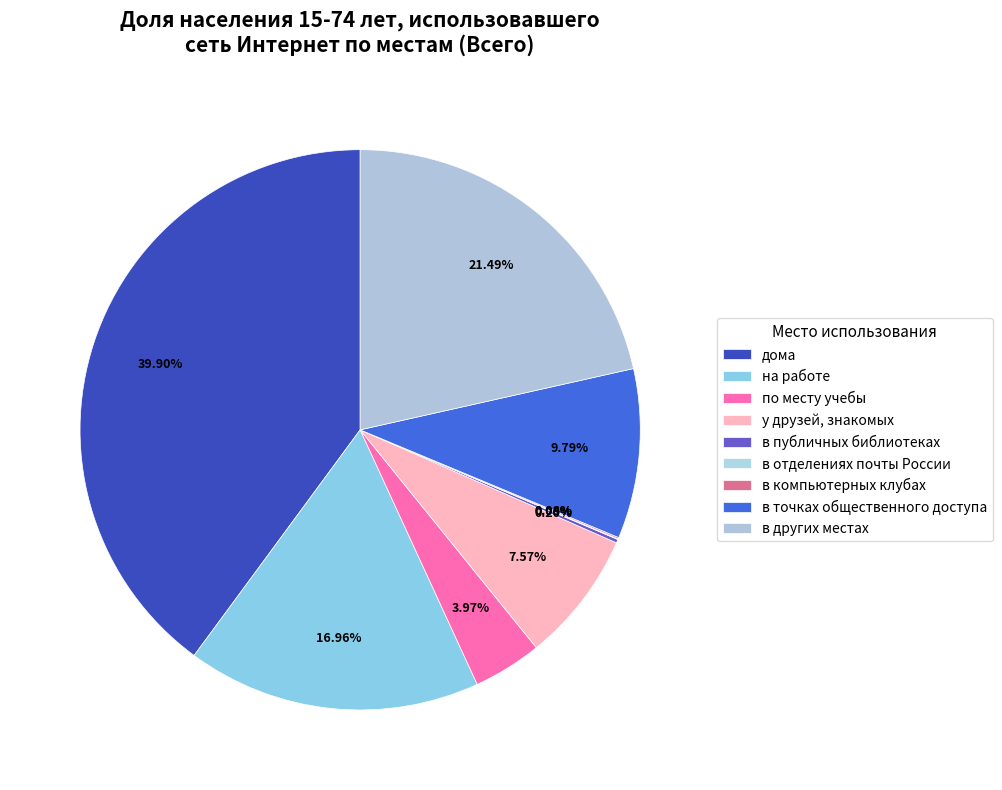

How many slices are in this pie chart?

9